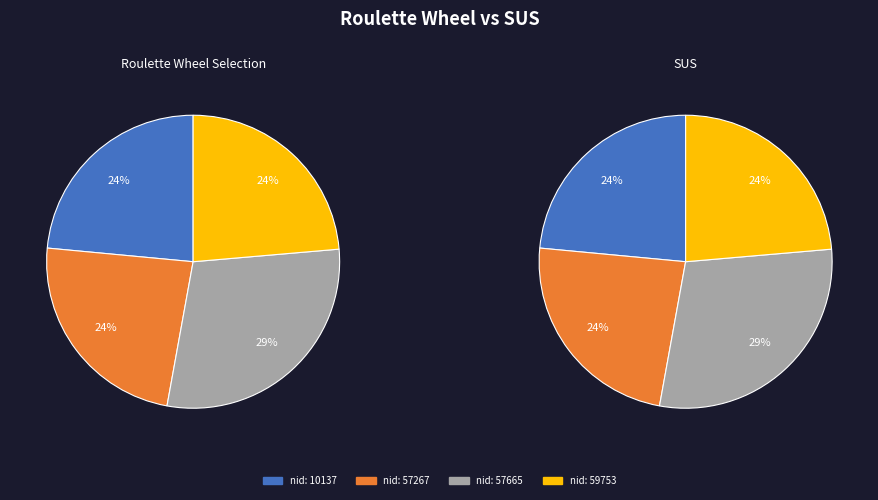

Rank the categories by value from lowest to highest.

10137, 59753, 57267, 57665